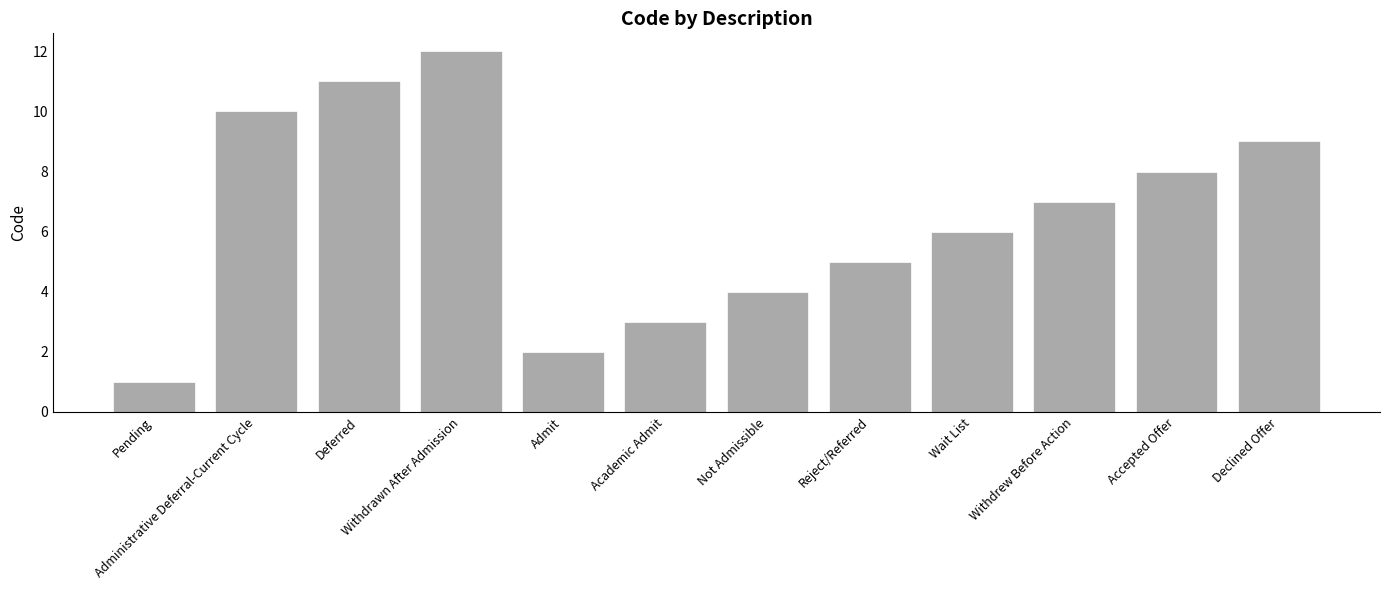

Reading right to left, list all the values displayed in this chart.

9	8	7	6	5	4	3	2	12	11	10	1